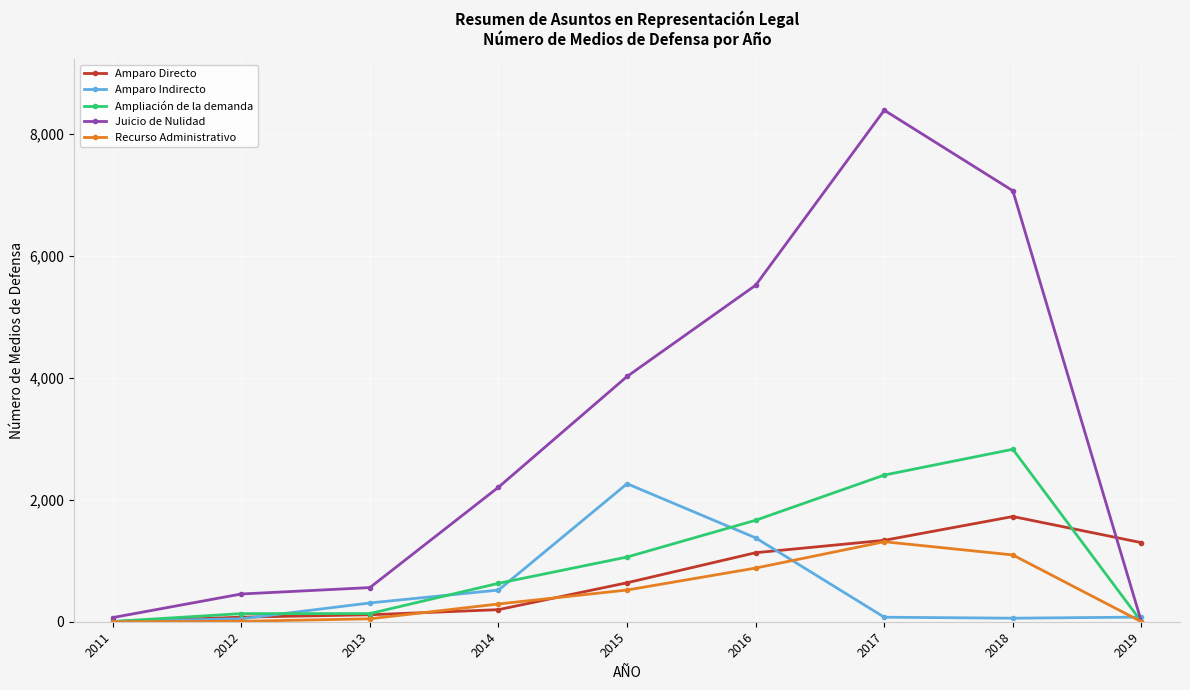

Rank the series by their maximum value, from highest to lowest.

Juicio de Nulidad, Ampliación de la demanda, Amparo Indirecto, Amparo Directo, Recurso Administrativo